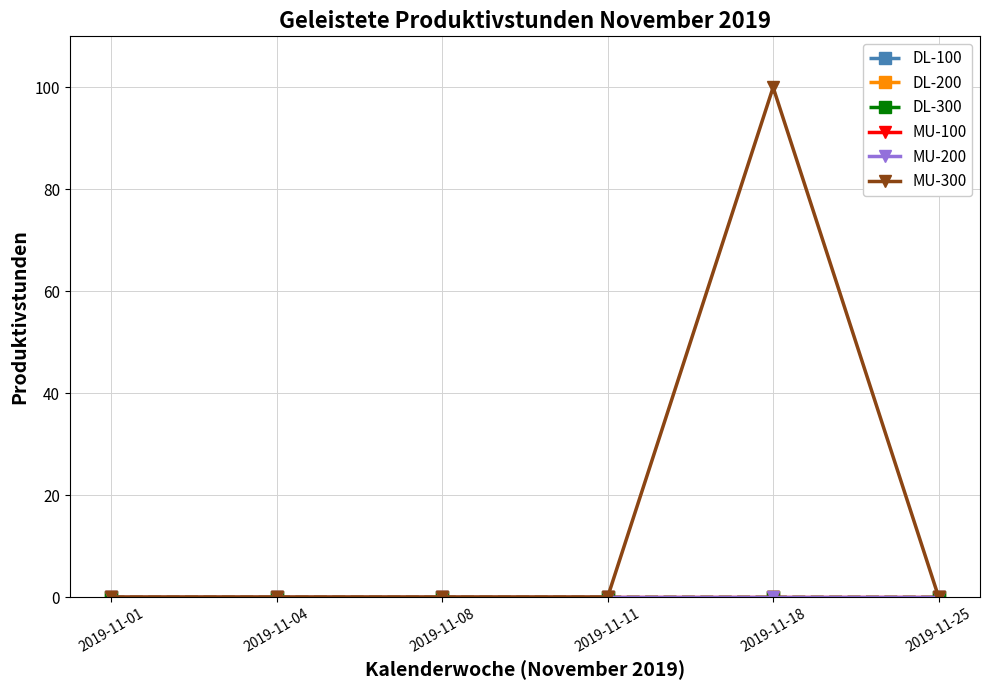

Where is MU-300 nearest to the value 50?

2019-11-01